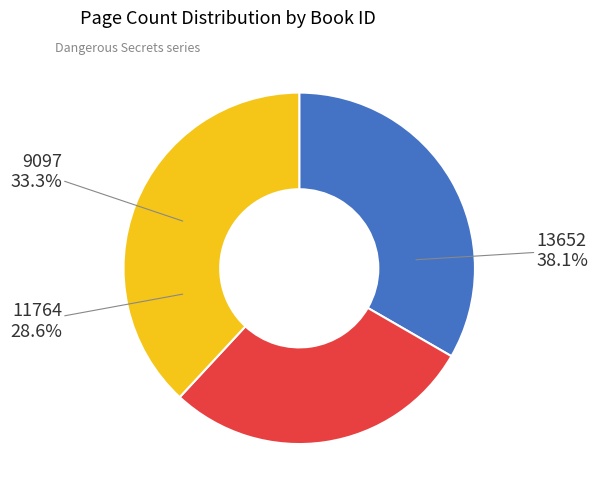

What is the total percentage of 9097 and 11764?

61.9%